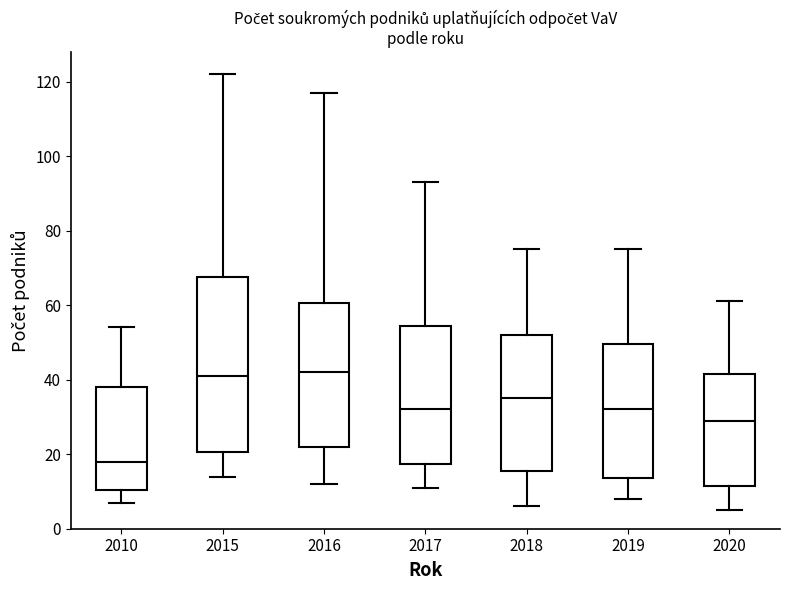

Which box is the tallest, from its lower edge to its upper edge?

2015